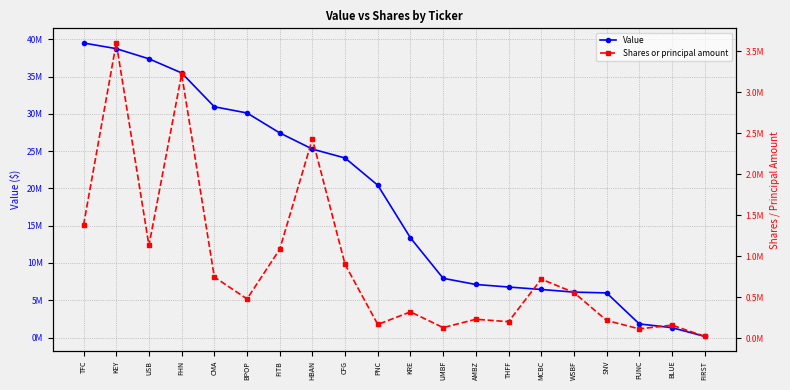

Rank the series by their average value, from lowest to highest.

Shares or principal amount, Value